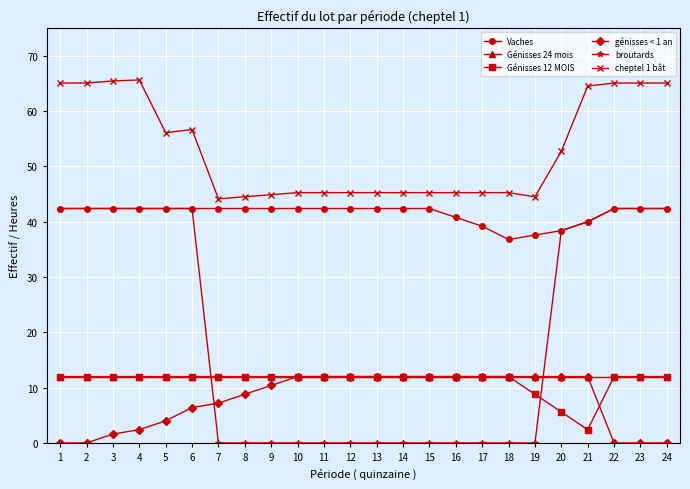

What is the value of the Génisses 24 mois point at the 17th from the left?

12.0